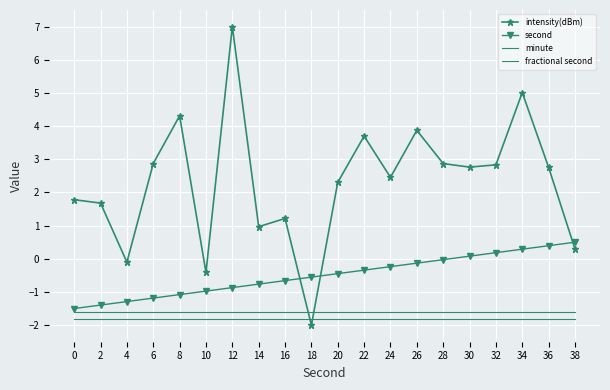

Which has a higher value, 8 or 10?

8